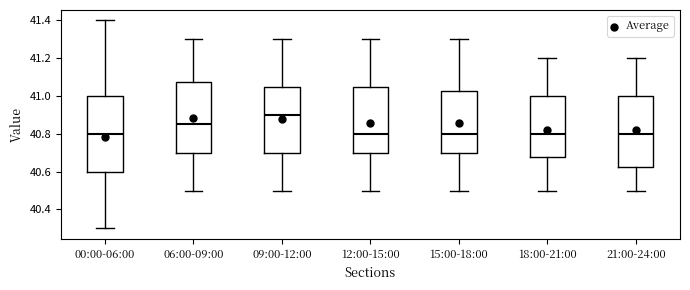

Reading left to right, transcribe this box plot: for each box, give where its median line is, the range the box spans, and where its two whiskers end, as read against the y-axis. The values are not printed on the chart, so give them approximately, as read against the axis.

00:00-06:00: median 40.80, box 40.60 to 41.00, whiskers 40.30 to 41.40
06:00-09:00: median 40.86, box 40.70 to 41.08, whiskers 40.50 to 41.30
09:00-12:00: median 40.90, box 40.70 to 41.06, whiskers 40.50 to 41.30
12:00-15:00: median 40.80, box 40.70 to 41.06, whiskers 40.50 to 41.30
15:00-18:00: median 40.80, box 40.70 to 41.02, whiskers 40.50 to 41.30
18:00-21:00: median 40.80, box 40.68 to 41.00, whiskers 40.50 to 41.20
21:00-24:00: median 40.80, box 40.62 to 41.00, whiskers 40.50 to 41.20